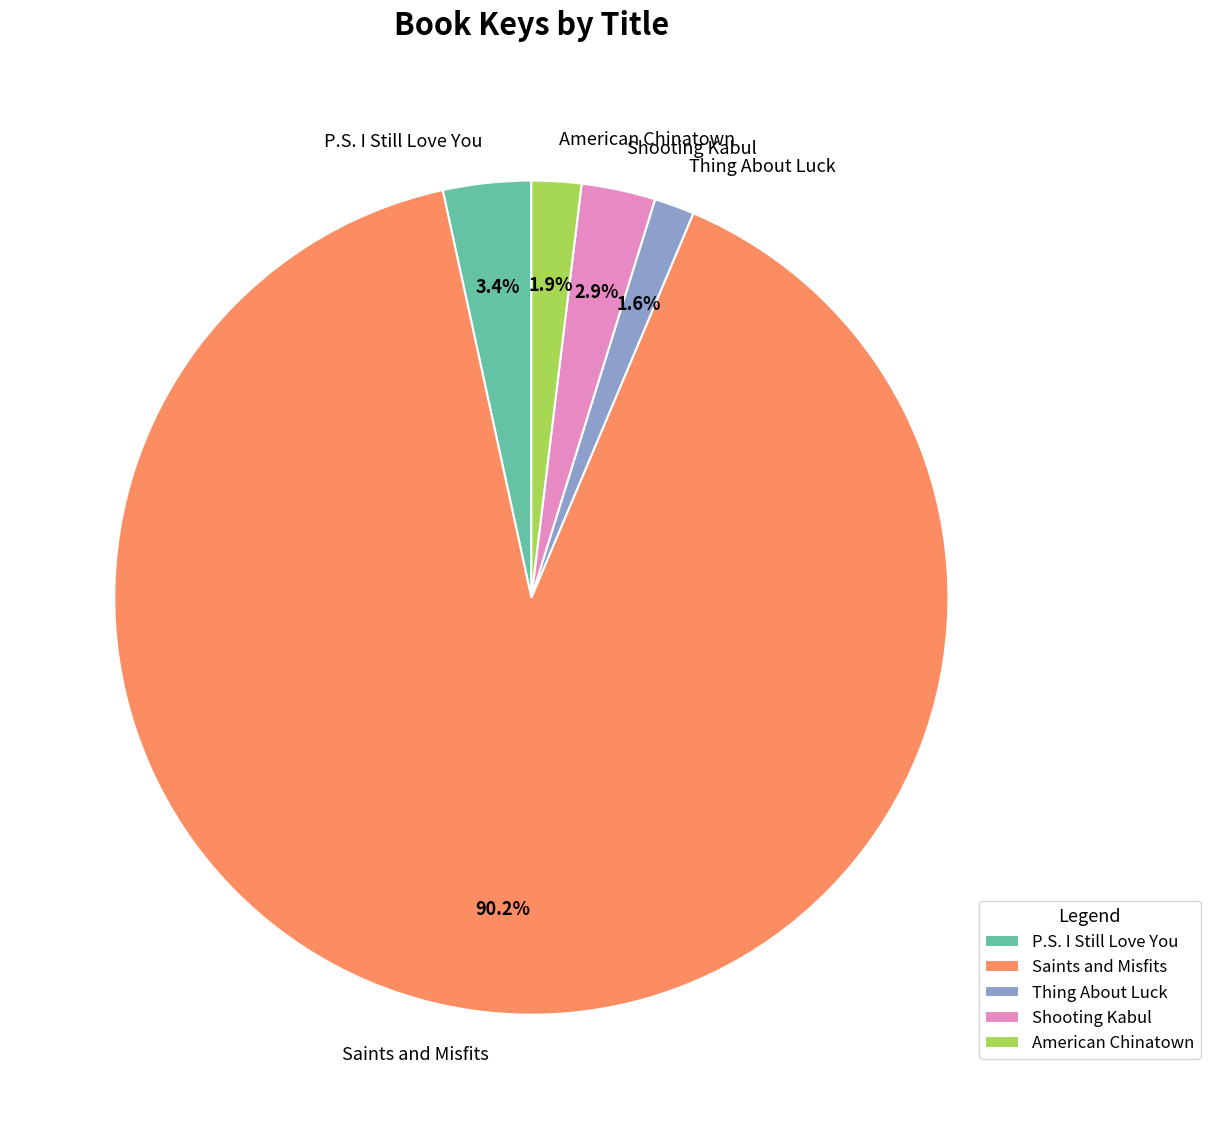

To the nearest percent, what is the difference between the largest and smallest slice percentages?

89%